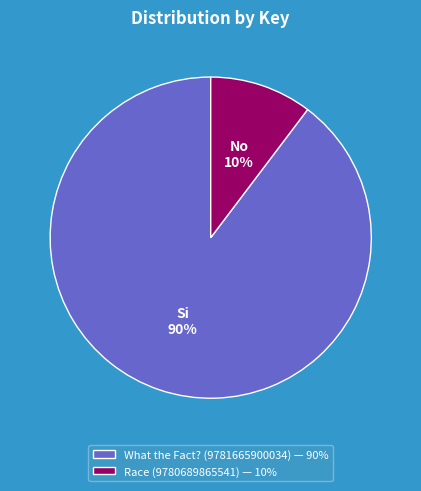

Which category has the biggest portion of the pie?

What the Fact? (9781665900034)